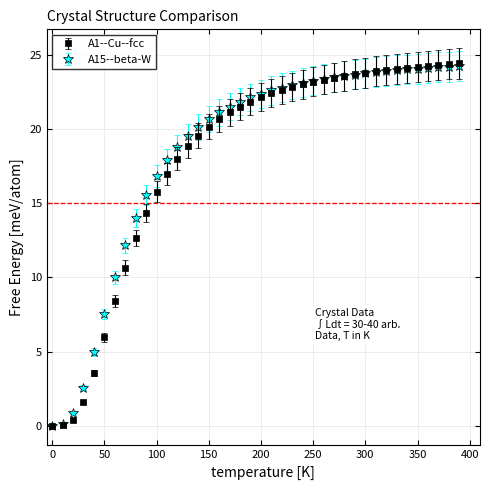

What are all the series names shown in the legend?

A1--Cu--fcc, A15--beta-W